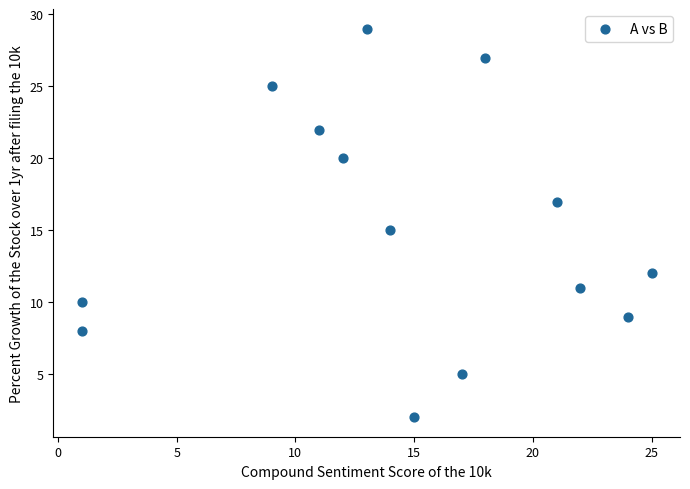

What is the range of Y values (max minus min)?

27